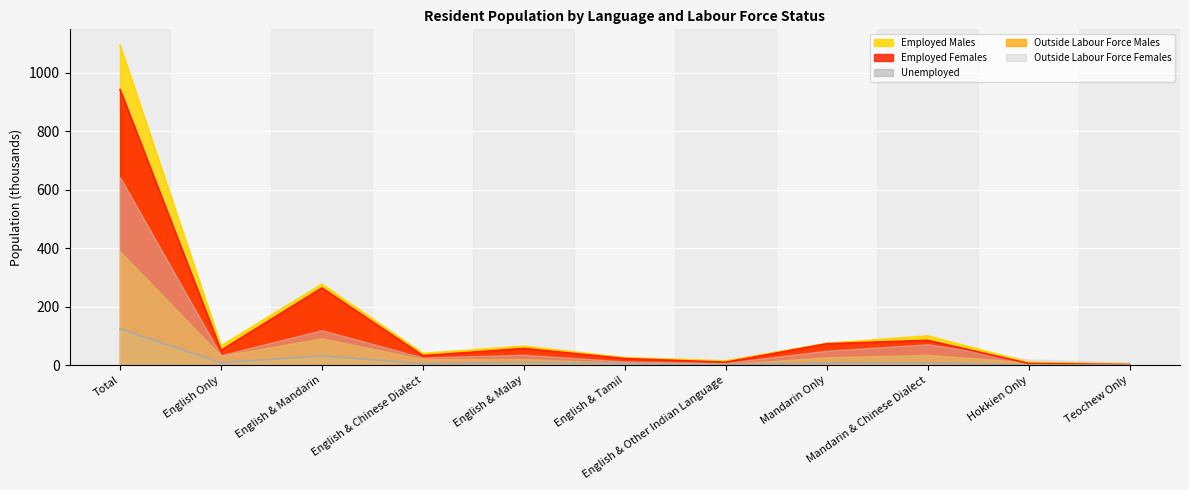

What is the difference between the Employed Males values at Hokkien Only and English & Chinese Dialect?

30.3